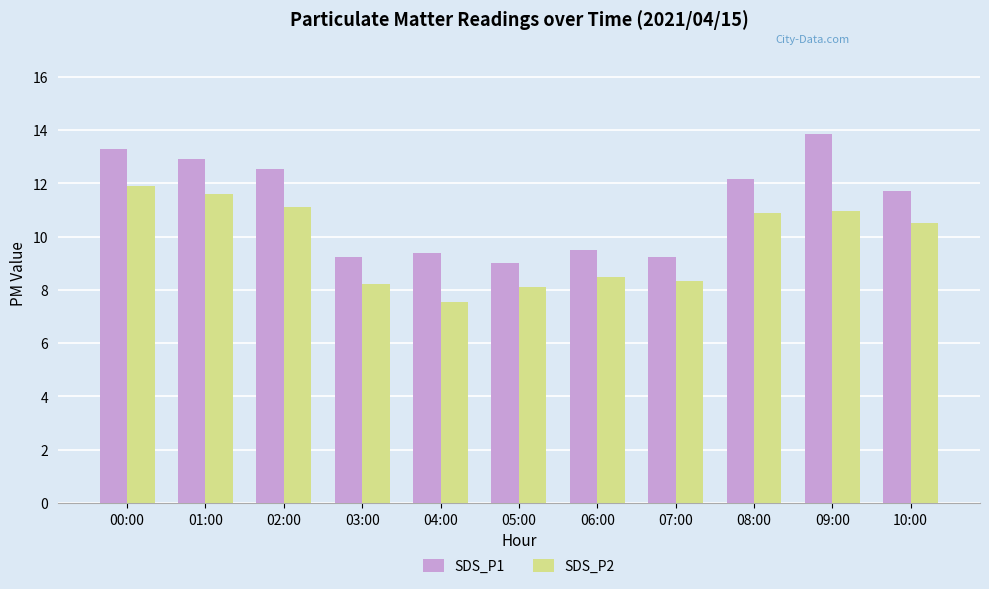

True or false: SDS_P1 has a value of 12.5 at 02:00.

True